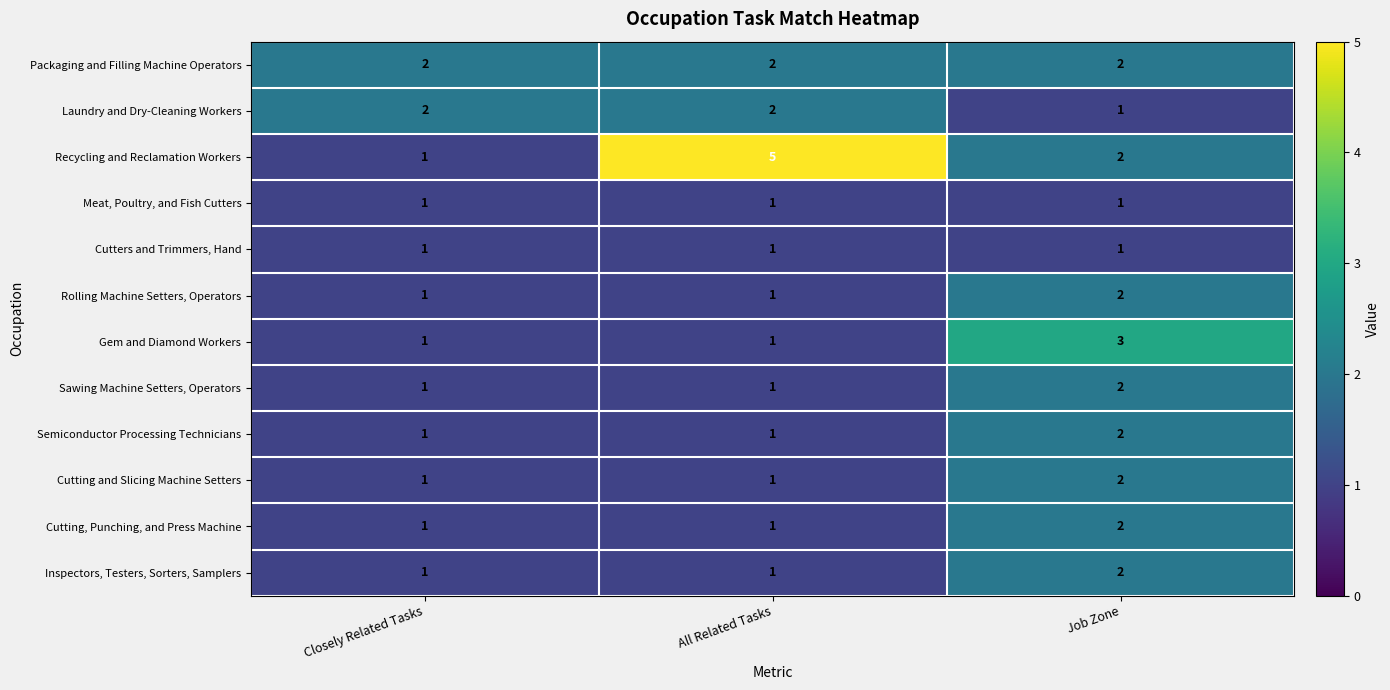

How many categories are shown in the chart?

3